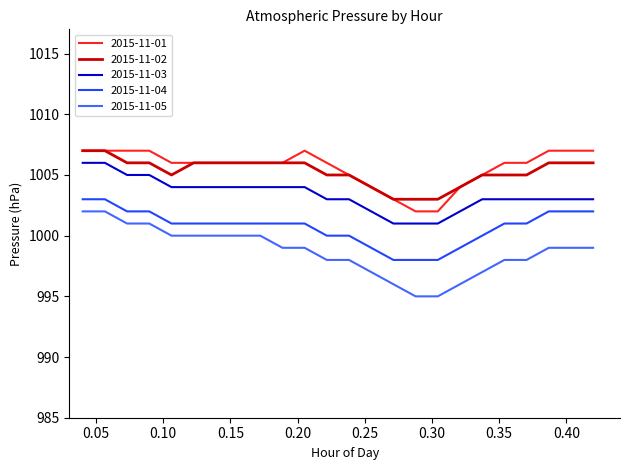

True or false: 2015-11-03 and 2015-11-01 intersect in this chart.

False